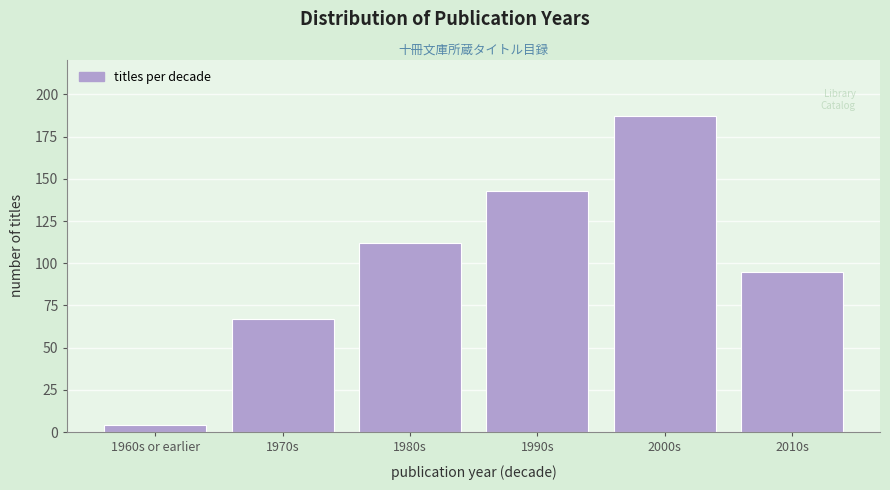

Reading left to right, list all the values displayed in this chart.

1960s or earlier=4	1970s=67	1980s=112	1990s=143	2000s=187	2010s=95